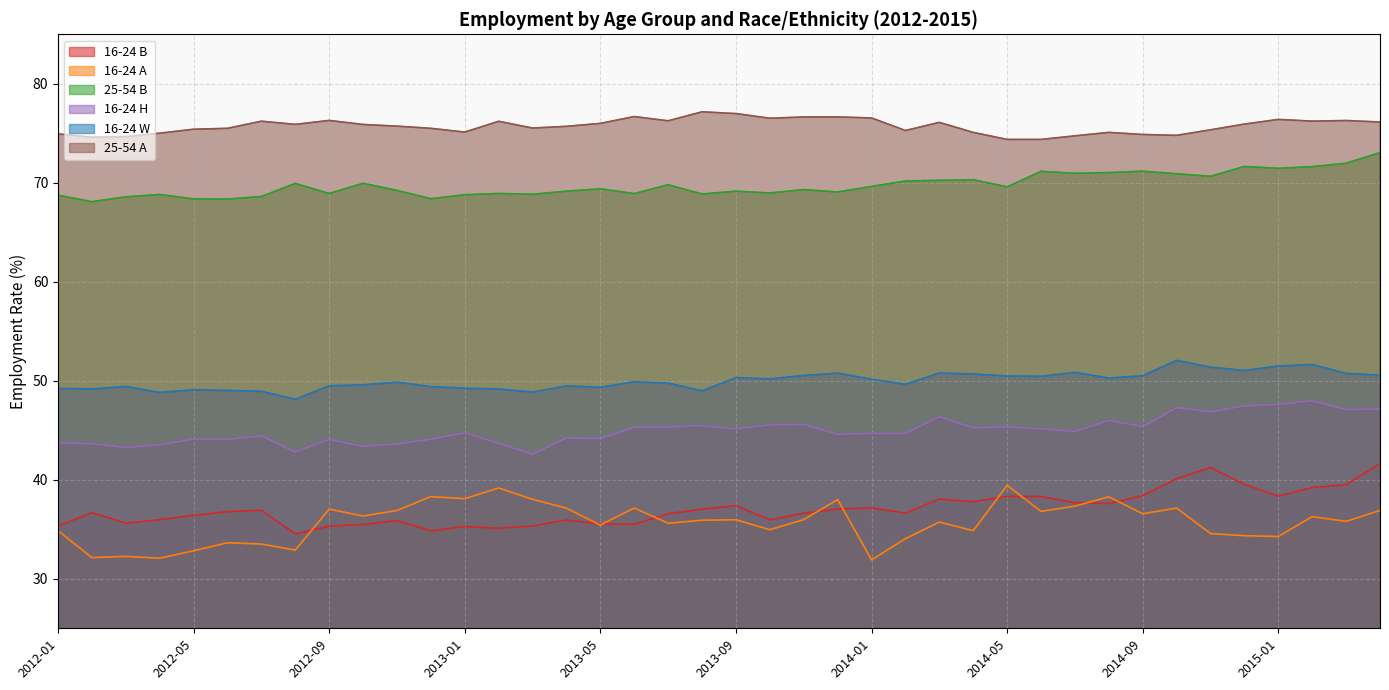

Where is the first local minimum for 16-24 A?

2012-02